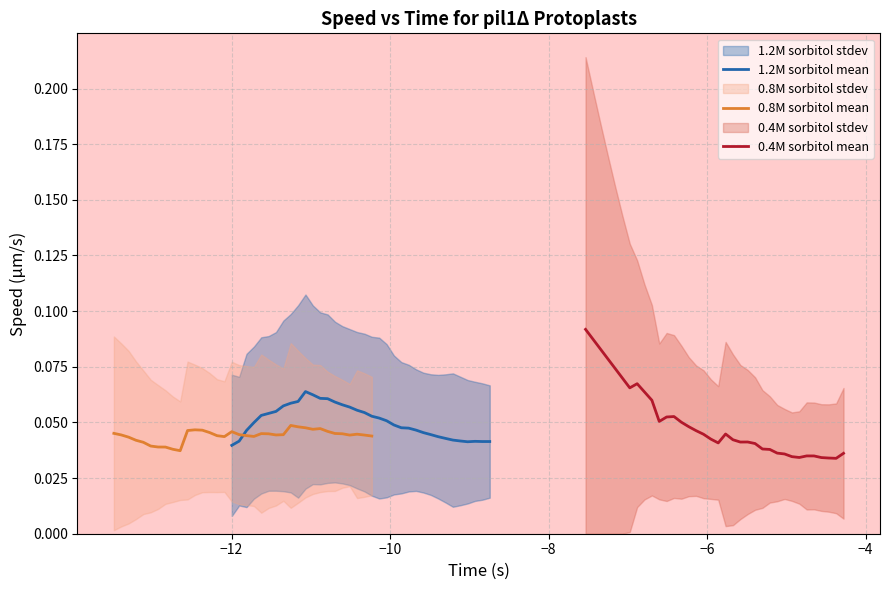

Is this an area chart (filled region under the line)?

No